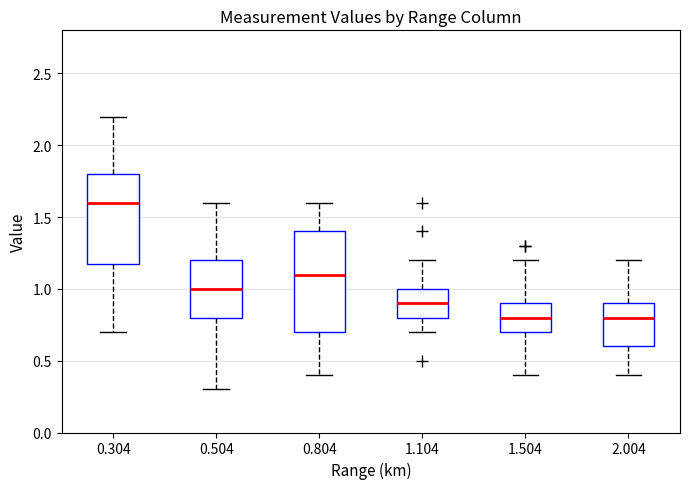

Reading left to right, transcribe this box plot: for each box, give where its median line is, the range the box spans, and where its two whiskers end, as read against the y-axis. The values are not printed on the chart, so give them approximately, as read against the axis.

0.304: median 1.6, box 1.2 to 1.8, whiskers 0.7 to 2.2
0.504: median 1.0, box 0.8 to 1.2, whiskers 0.3 to 1.6
0.804: median 1.1, box 0.7 to 1.4, whiskers 0.4 to 1.6
1.104: median 0.9, box 0.8 to 1.0, whiskers 0.7 to 1.2
1.504: median 0.8, box 0.7 to 0.9, whiskers 0.4 to 1.2
2.004: median 0.8, box 0.6 to 0.9, whiskers 0.4 to 1.2